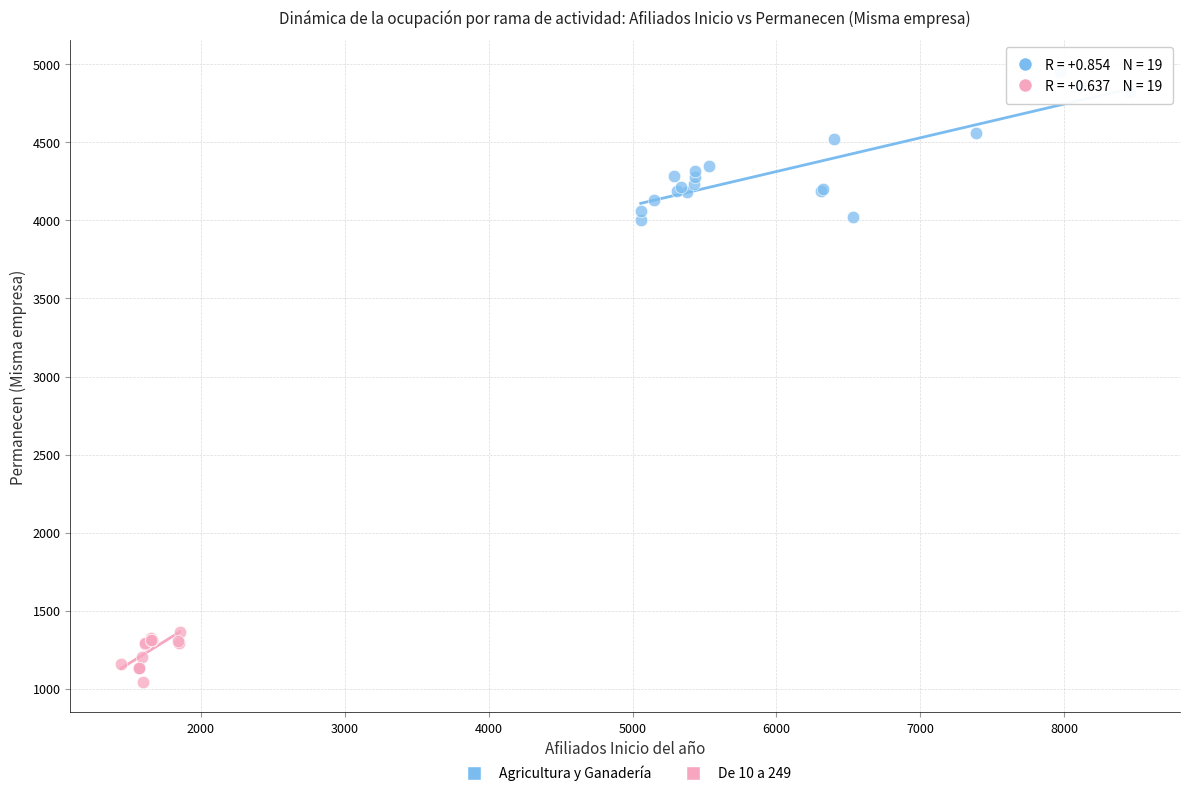

Which series has the largest Y range (max minus min)?

Agricultura y Ganadería